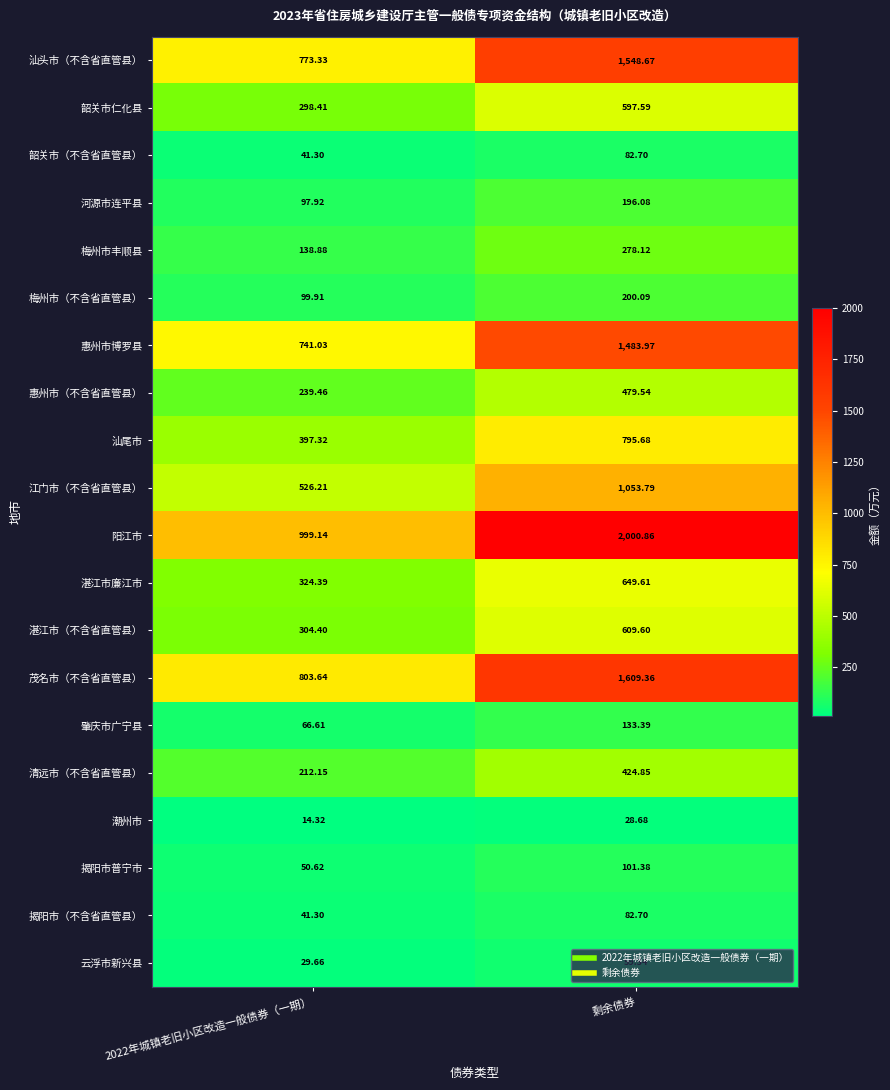

Where does the 惠州市博罗县 series first go above 1483?

剩余债券